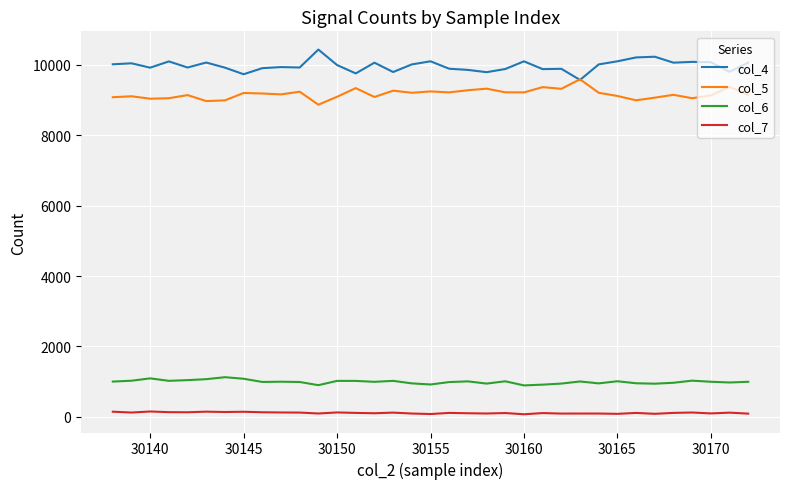

How many values in the col_7 series are below 115?

17